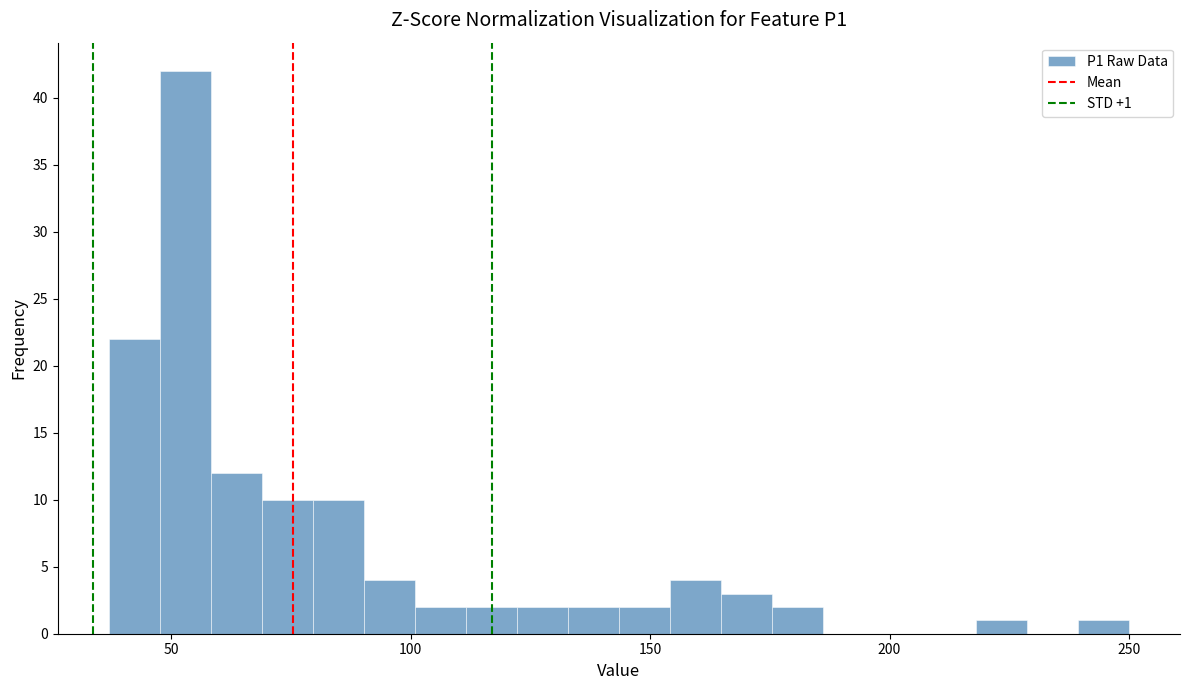

Read against the x-axis, roughly where is the centre of the tallest bar?

55